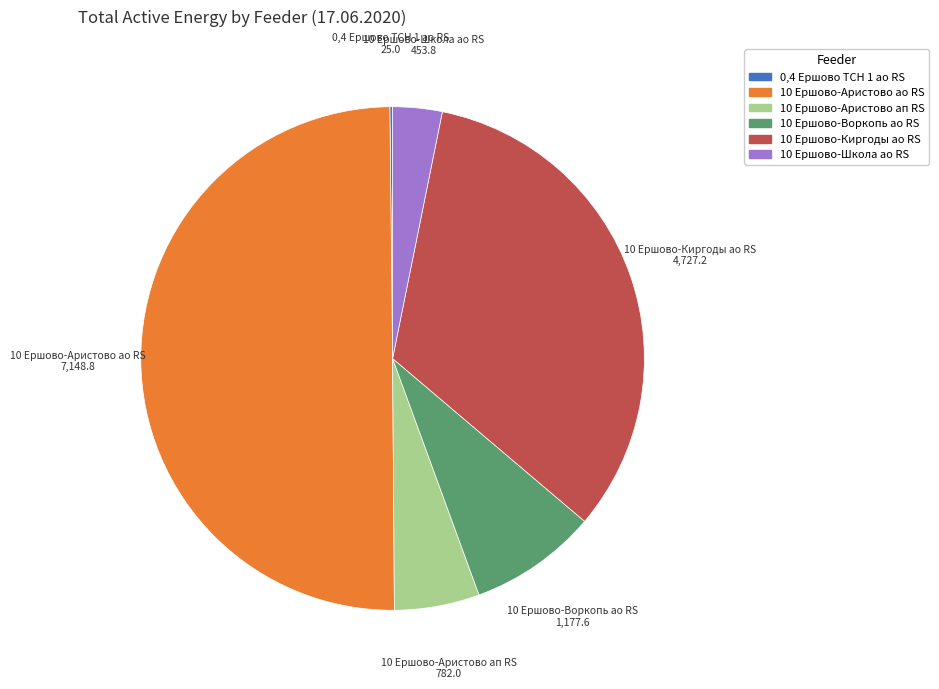

Does 10 Ершово-Киргоды ао RS account for over 50% of the chart?

No